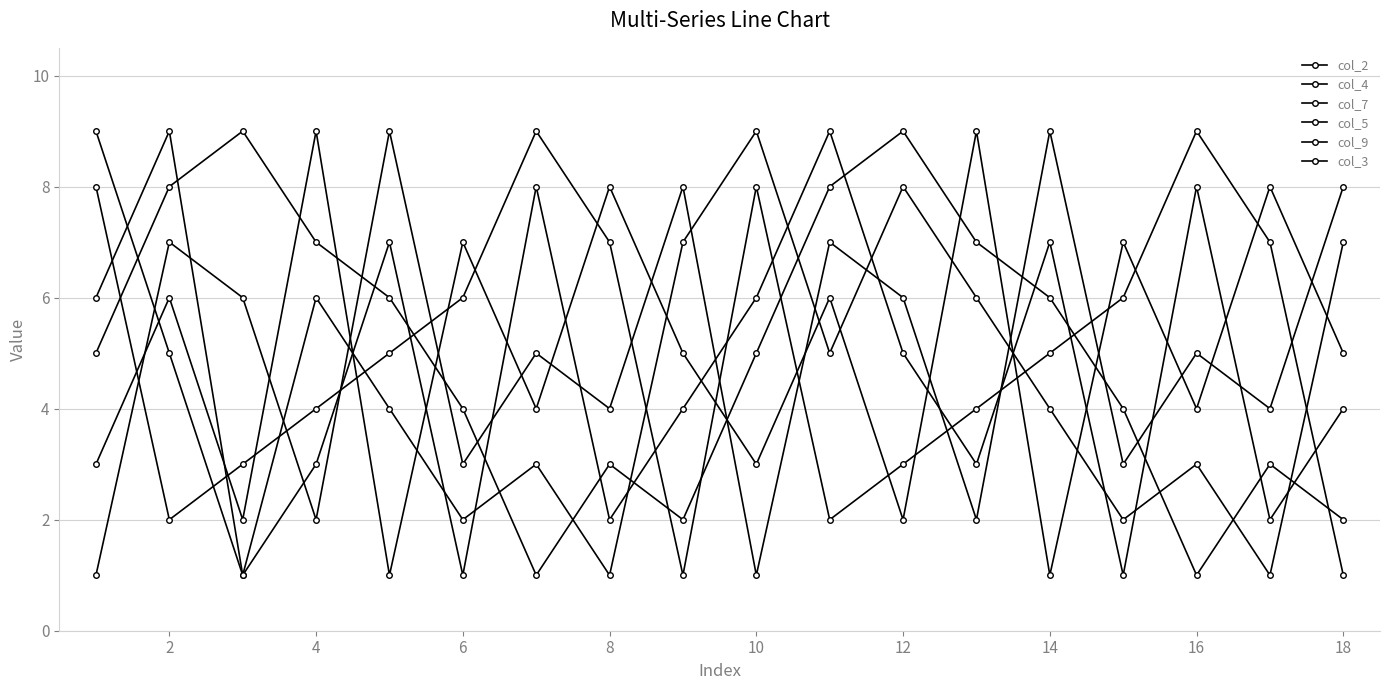

True or false: col_5 has more than 2 interior local peaks.

True